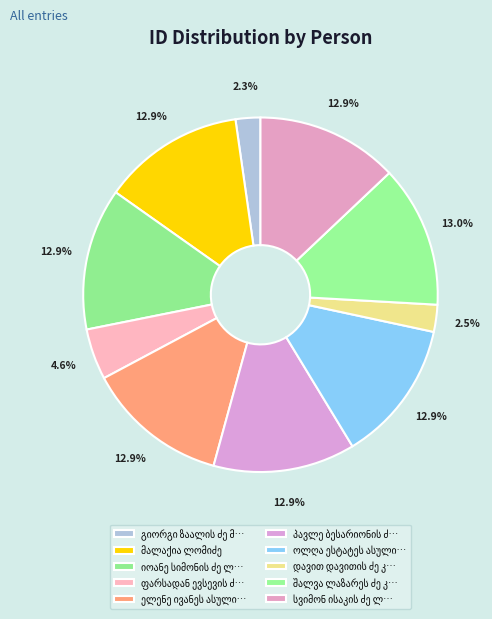

What percentage is the მალაქია ლომიძე slice, to the nearest percent?

13%